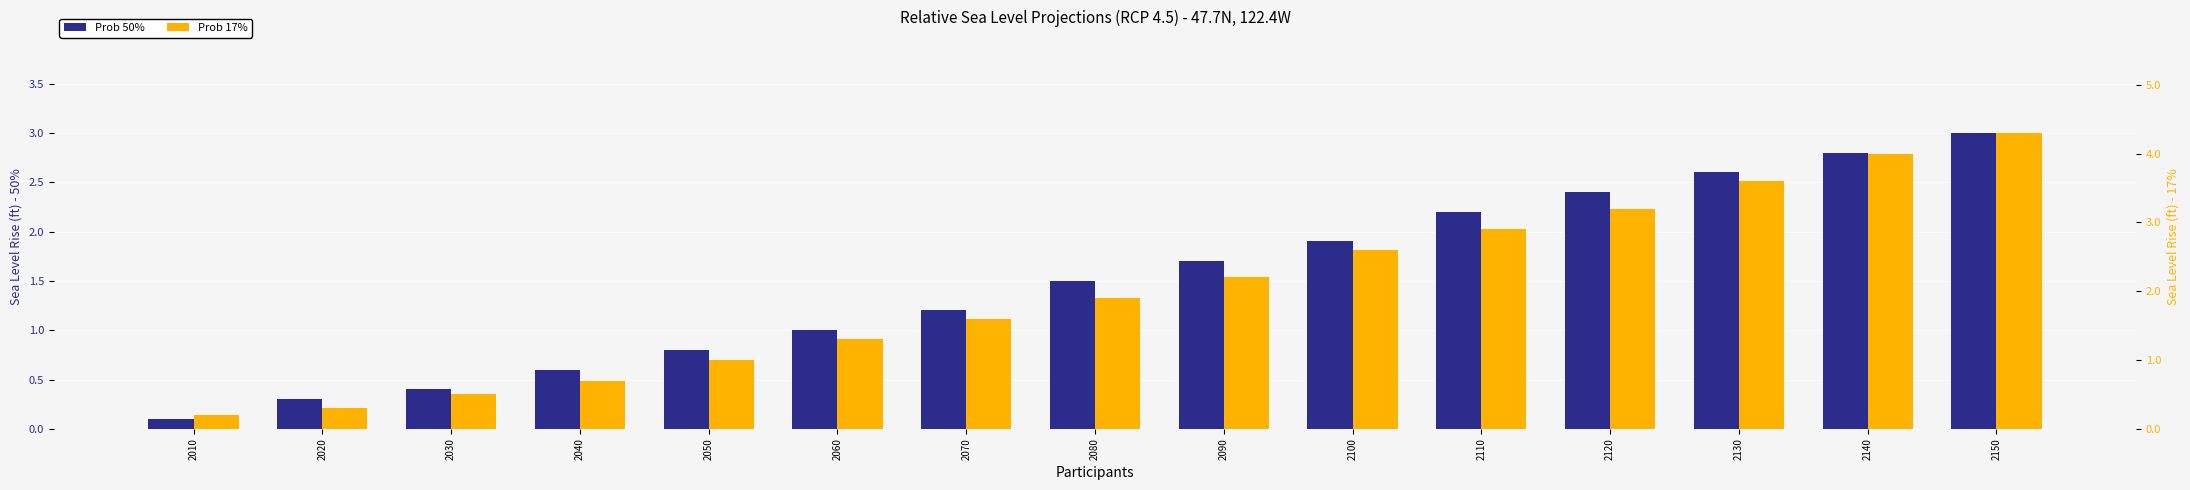

What is the average value of the Prob 17% series?

2.0